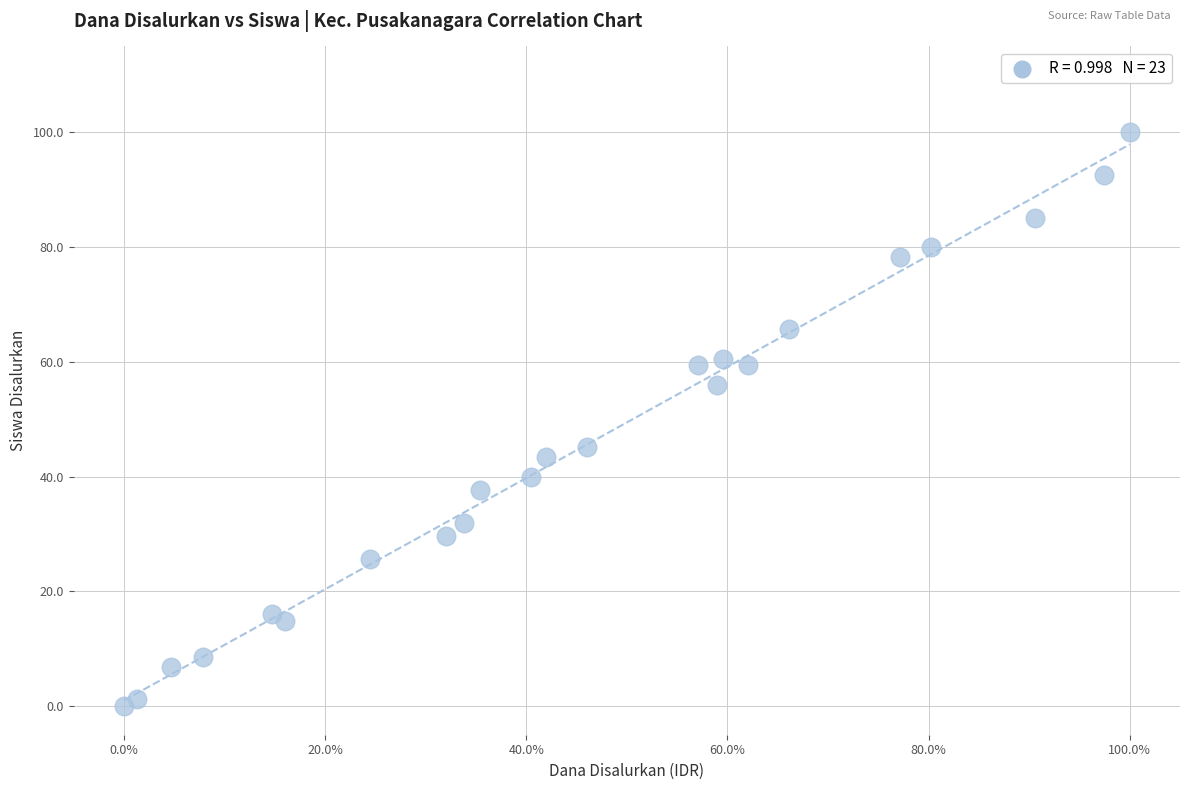

What is the range of X values (max minus min)?

1.0